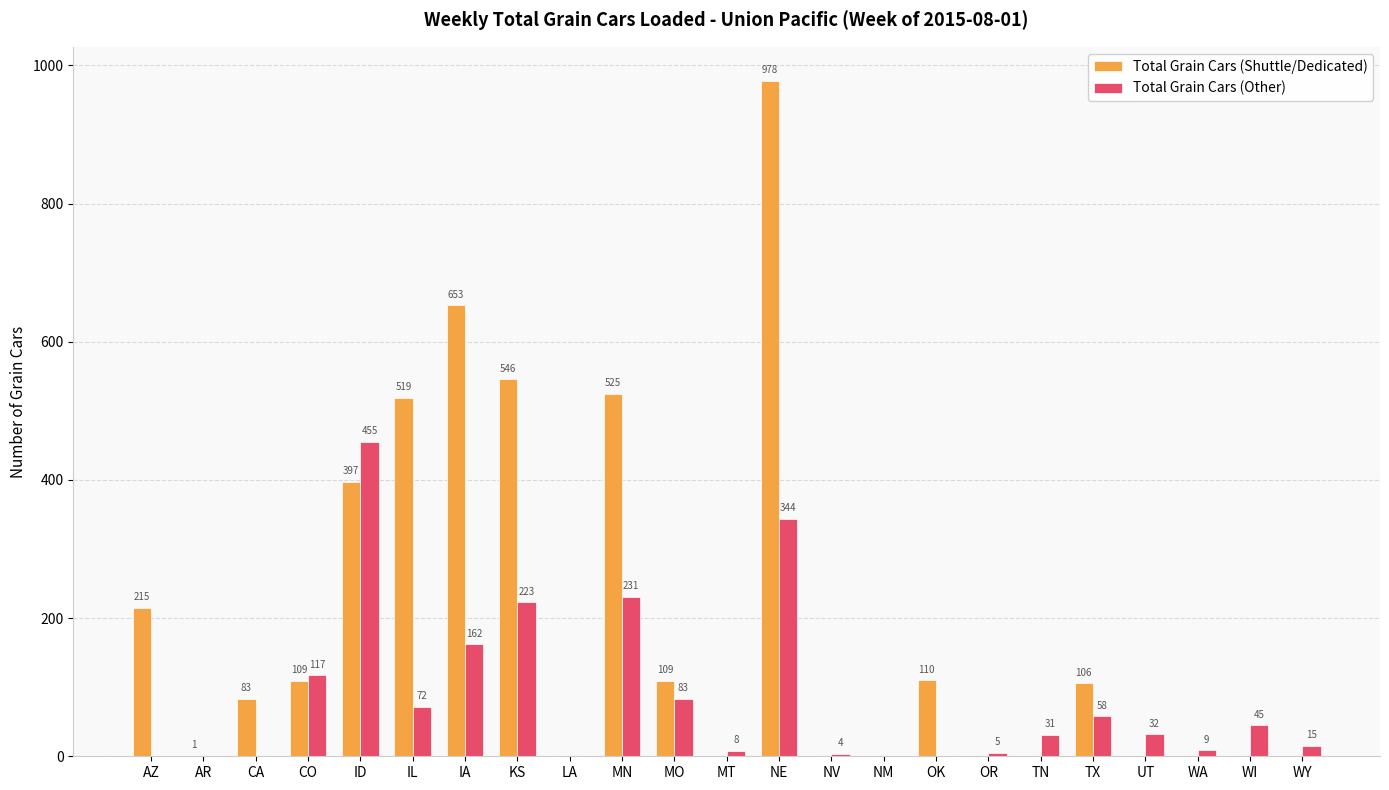

Which series changed the most between LA and WY?

Total Grain Cars (Other)